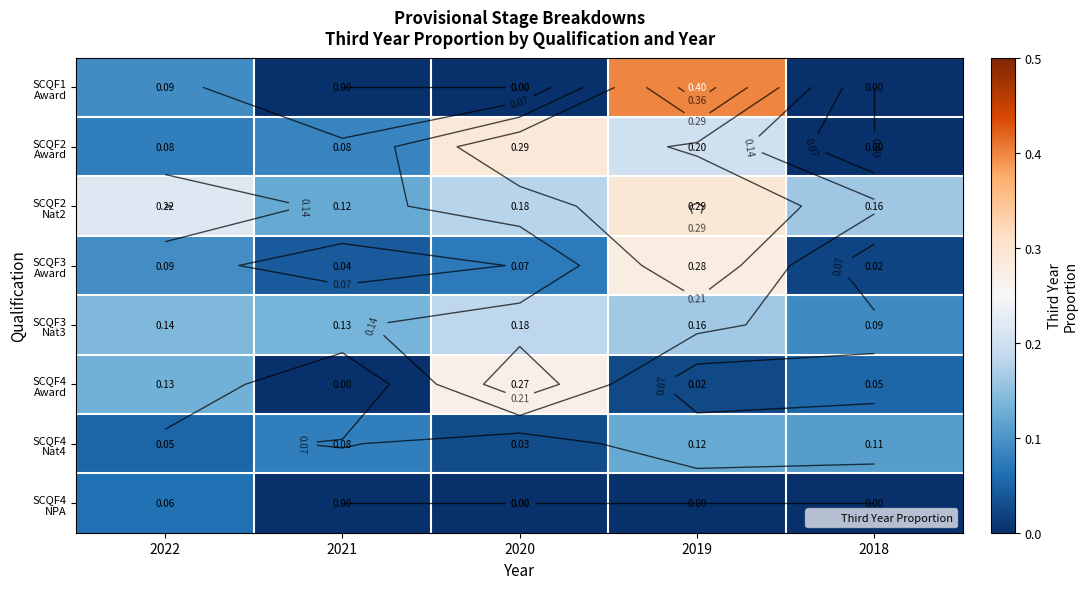

At how many categories does at least one series exceed 0?

5